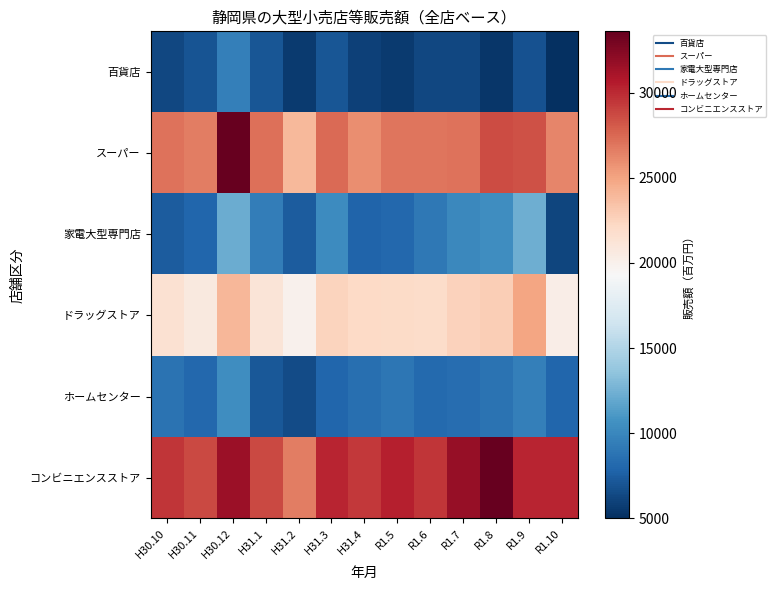

Reading left to right, transcribe all the data shown in this chart.

百貨店: H30.10=6281	H30.11=6995	H30.12=9479	H31.1=7097	H31.2=5595	H31.3=7074	H31.4=5927	R1.5=5582	R1.6=6265	R1.7=6315	R1.8=5374	R1.9=6847	R1.10=4991
スーパー: H30.10=27127	H30.11=26664	H30.12=33620	H31.1=27187	H31.2=23950	H31.3=27428	H31.4=25979	R1.5=26911	R1.6=26930	R1.7=27100	R1.8=28647	R1.9=28401	R1.10=26318
家電大型専門店: H30.10=7390	H30.11=7969	H30.12=12245	H31.1=9360	H31.2=7402	H31.3=10329	H31.4=7817	R1.5=8085	R1.6=9073	R1.7=10076	R1.8=10463	R1.9=12354	R1.10=6110
ドラッグストア: H30.10=21445	H30.11=20662	H30.12=24039	H31.1=21110	H31.2=19938	H31.3=22503	H31.4=22114	R1.5=22048	R1.6=21892	R1.7=22614	R1.8=22793	R1.9=24903	R1.10=20238
ホームセンター: H30.10=8766	H30.11=8089	H30.12=10400	H31.1=7172	H31.2=6475	H31.3=7974	H31.4=8529	R1.5=8932	R1.6=8210	R1.7=8428	R1.8=8759	R1.9=9487	R1.10=7949
コンビニエンスストア: H30.10=29556	H30.11=28741	H30.12=31598	H31.1=28739	H31.2=26680	H31.3=30222	H31.4=29453	R1.5=30483	R1.6=29515	R1.7=31794	R1.8=33560	R1.9=30262	R1.10=30227